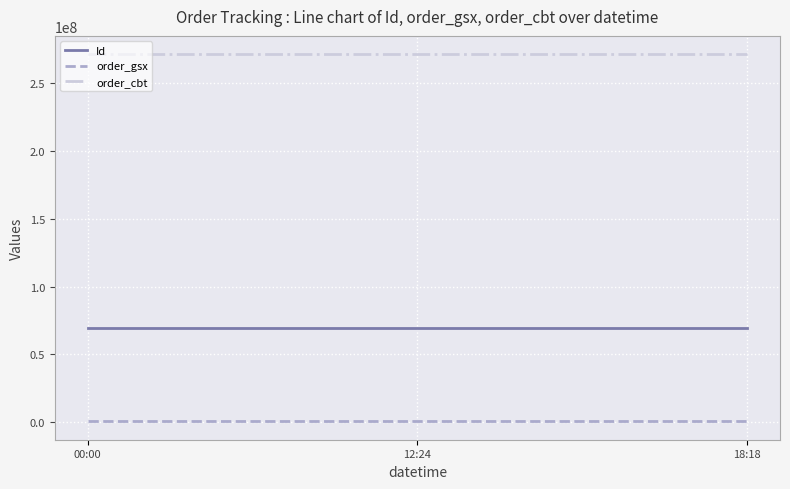

Is the value of order_cbt at 00:00 greater than the value of Id at 00:00?

Yes